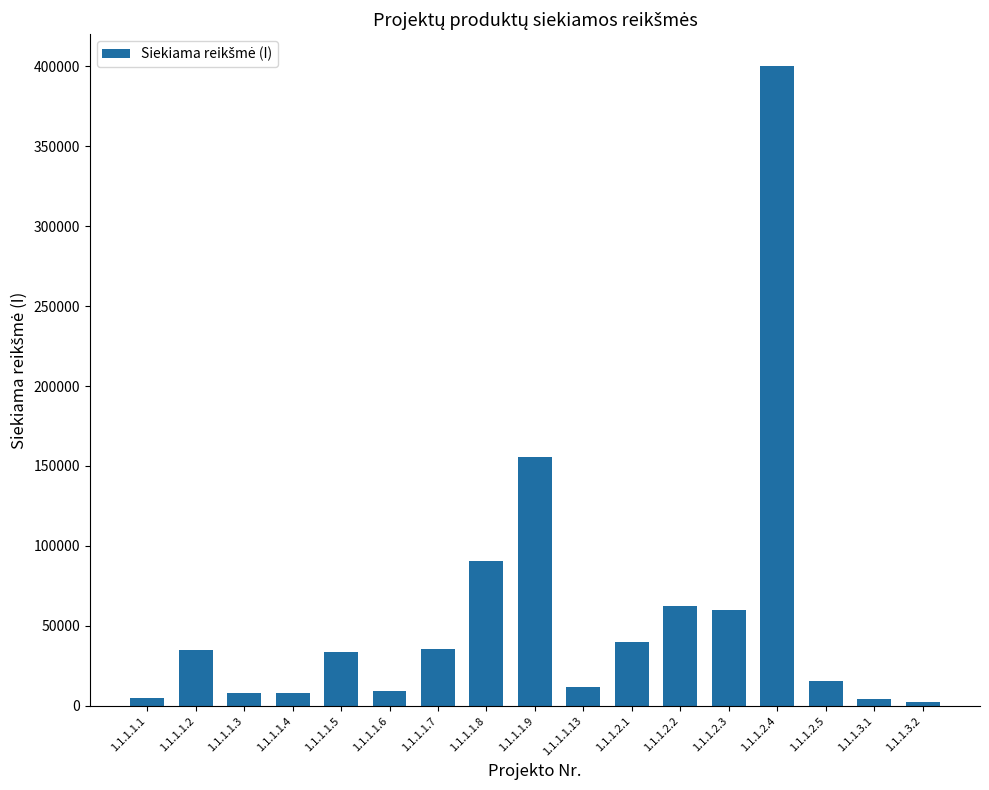

What is the difference between the maximum and minimum values?

397594